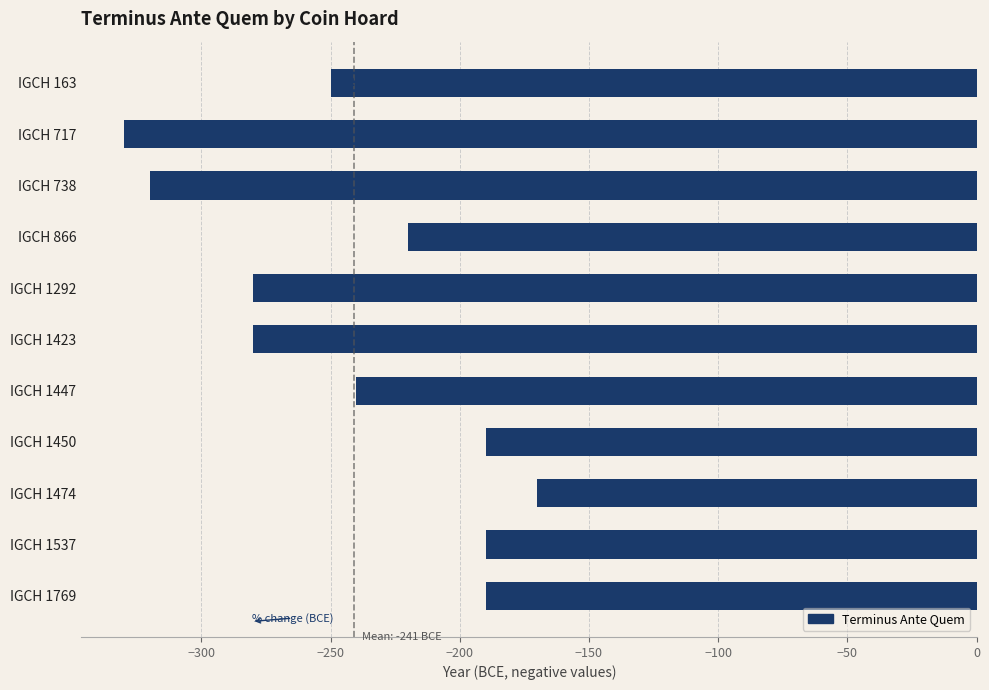

At which label is the value closest to -250?

IGCH 163